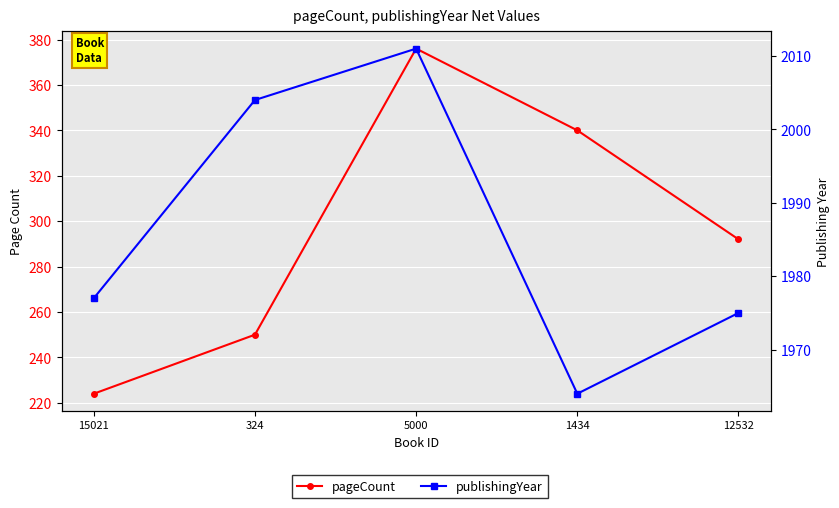

Which series has the largest total across all categories?

publishingYear